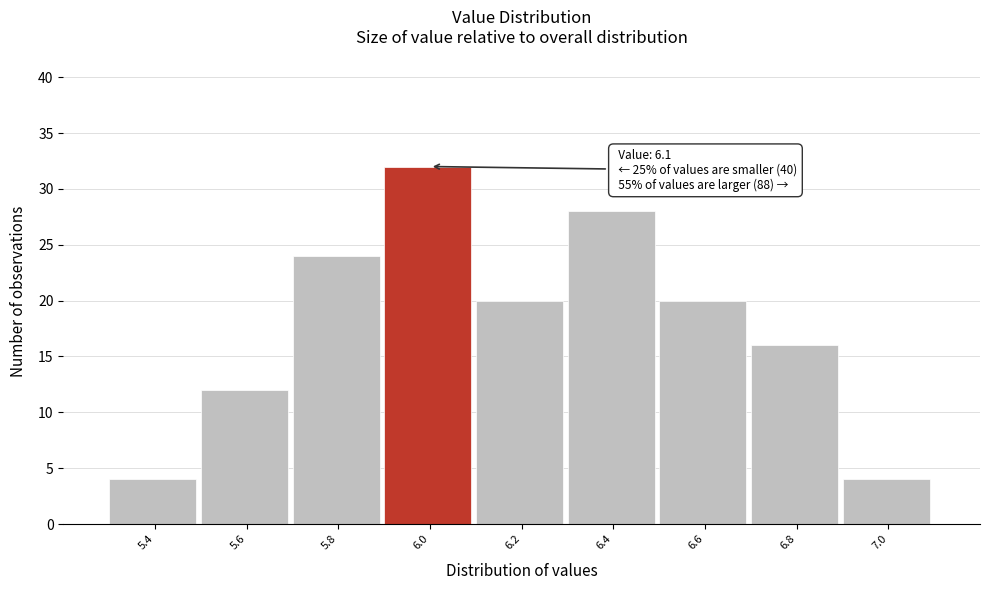

Reading left to right, transcribe all the data shown in this chart.

4	12	24	32	20	28	20	16	4